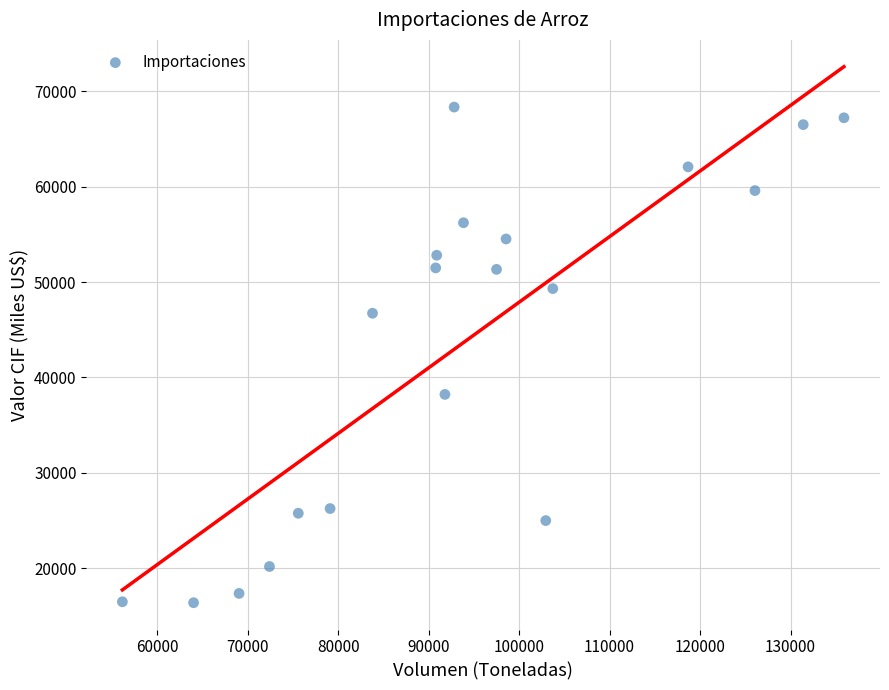

What is the range of Y values (max minus min)?

51953.5